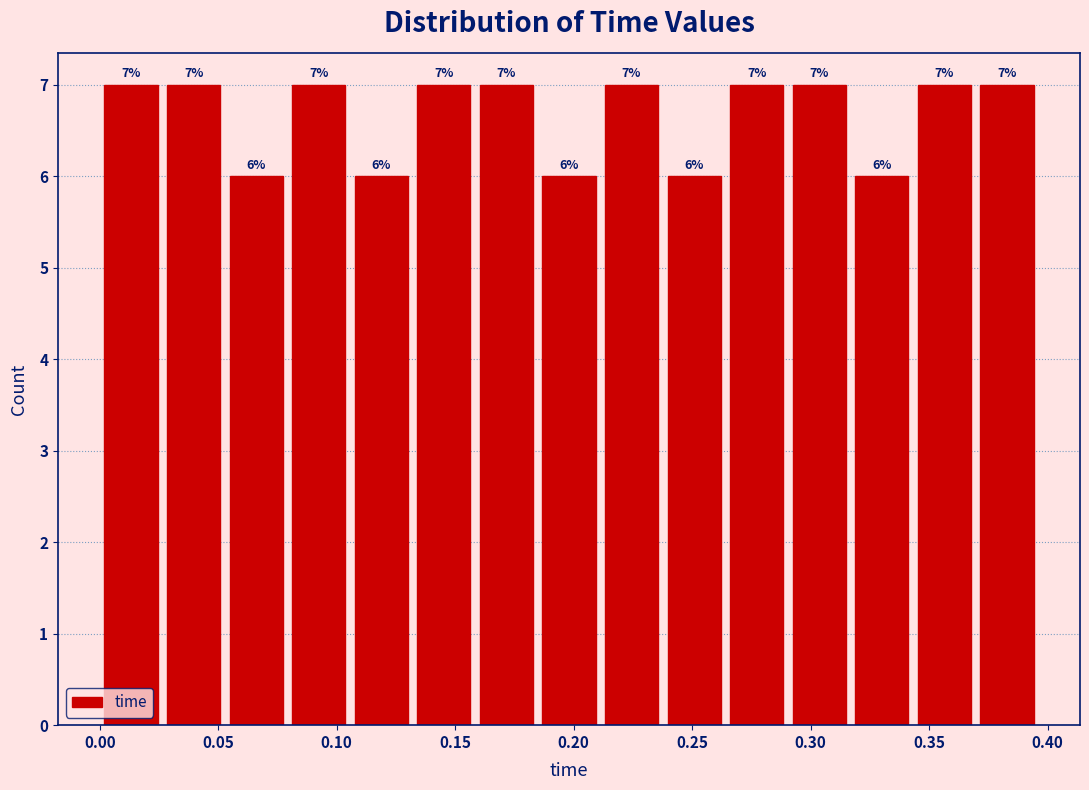

How tall is the bar that spans 0.080 to 0.105 on the x-axis? The bar edges are not printed on the chart, so give them approximately, as read against the axis.

7